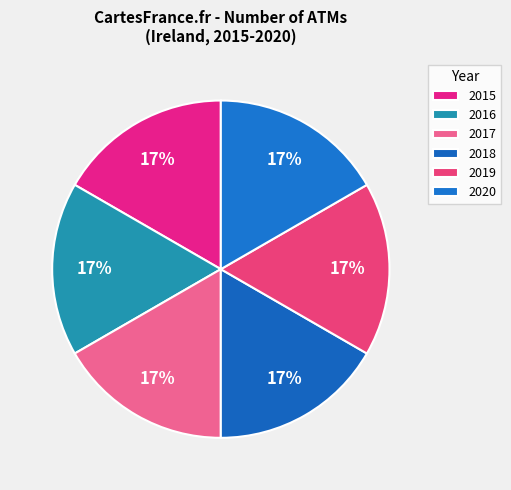

Between 2018 and 2017, which is larger?

2018